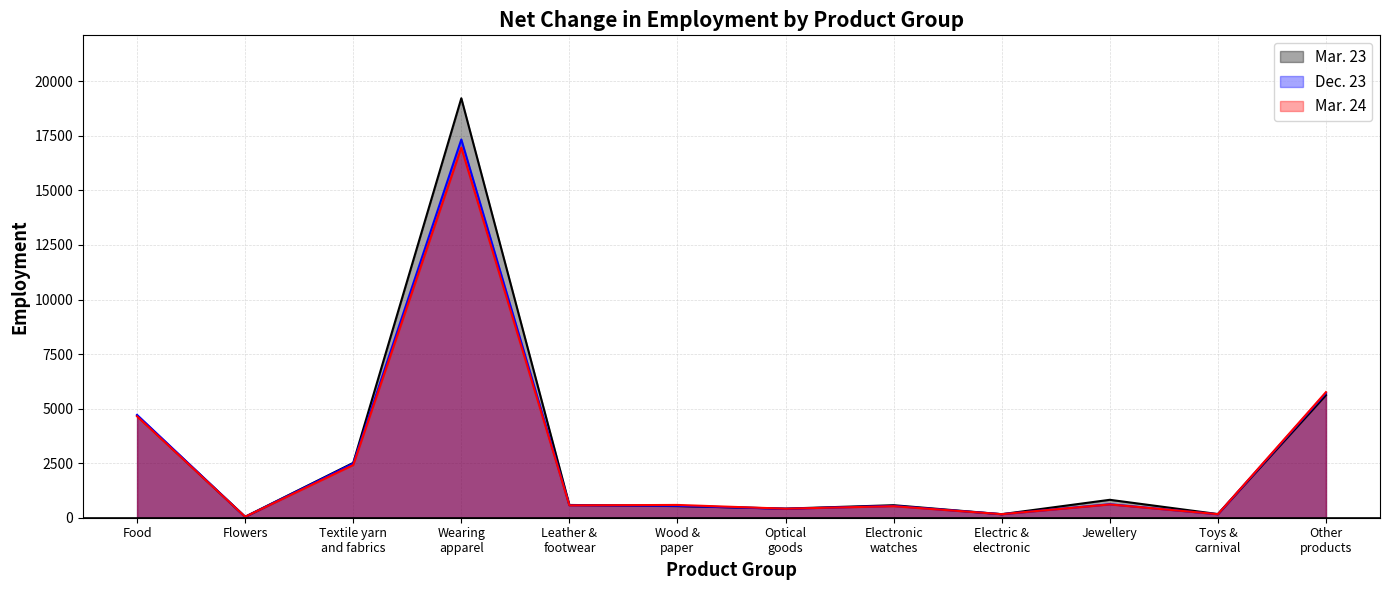

At which label is Mar. 24 closest to 8502?

Other
products